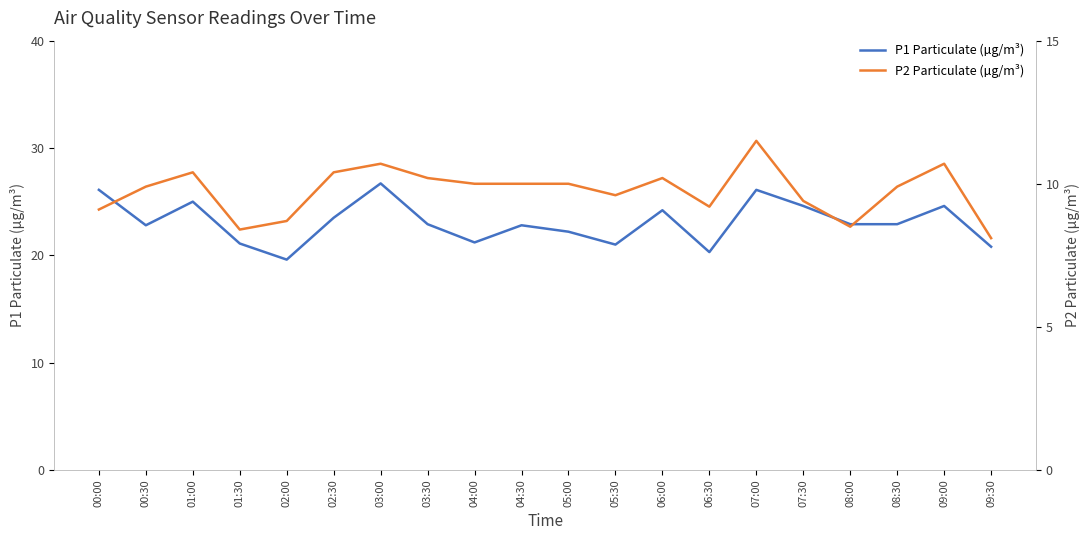

What is the sum of the P1 Particulate (µg/m³) values at 06:30 and 08:30?

43.2